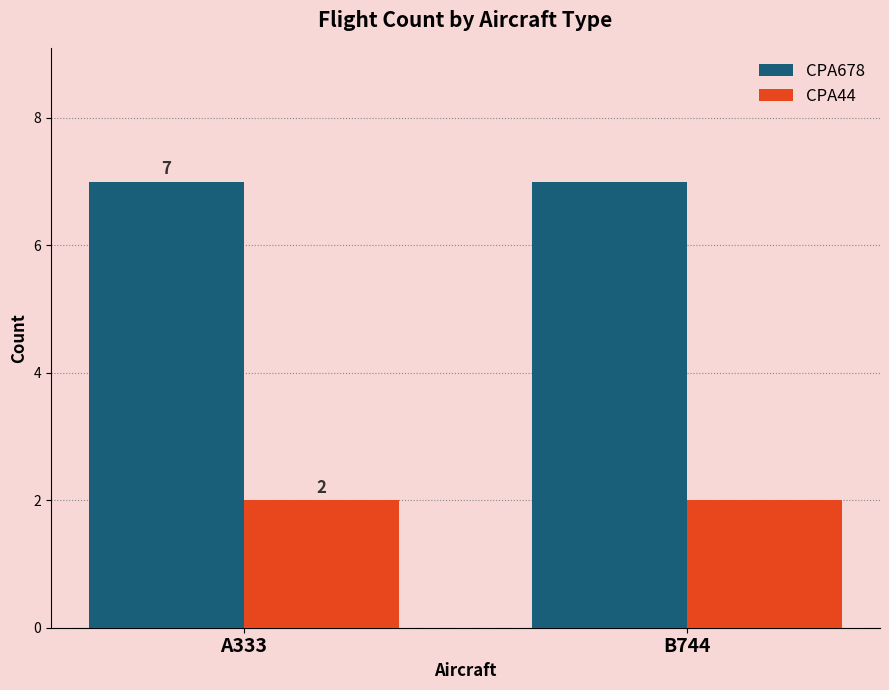

What is the label of the 2nd bar from the left?

B744